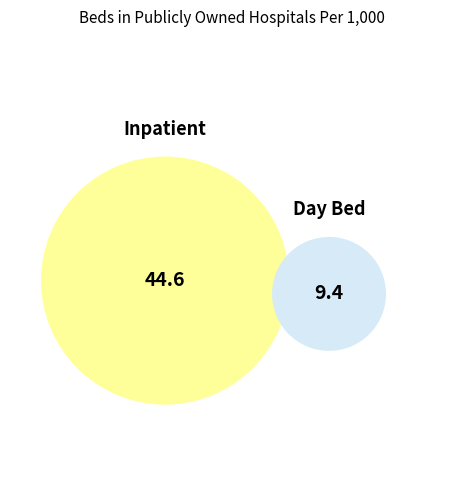

What is the smallest slice in the pie chart?

Day Bed 2019